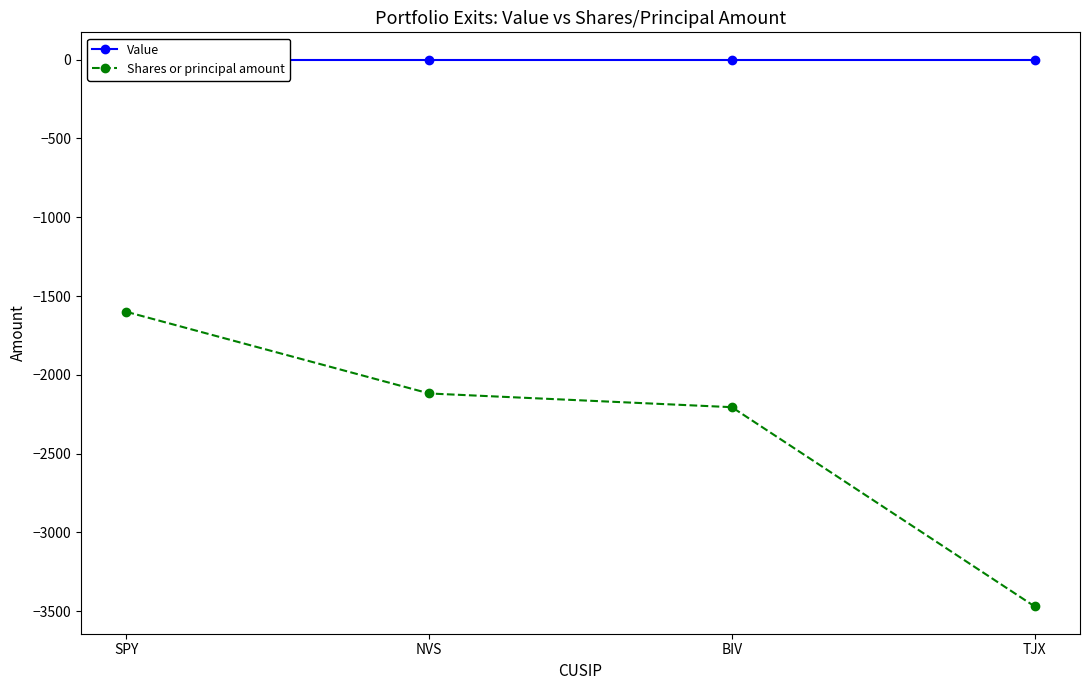

Which series has the largest total across all categories?

Value